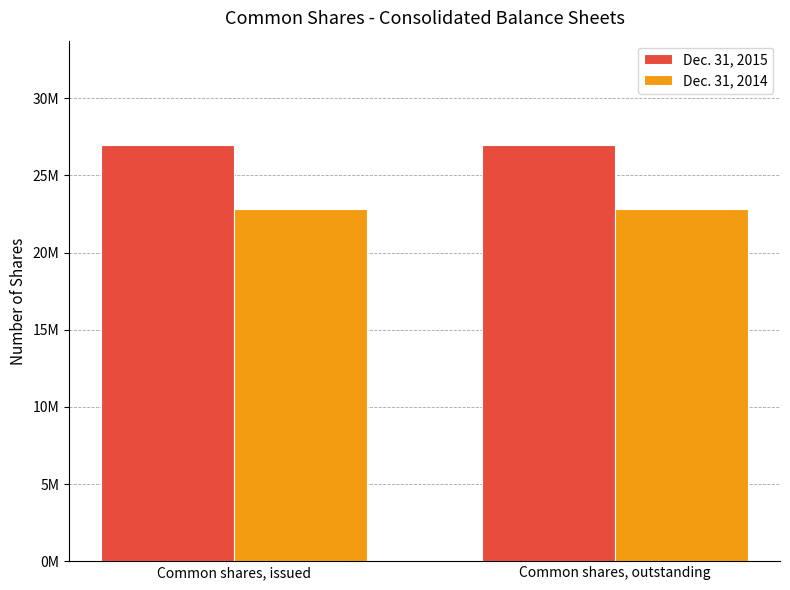

Between Common shares, issued and Common shares, outstanding, which series saw the biggest shift?

Dec. 31, 2015